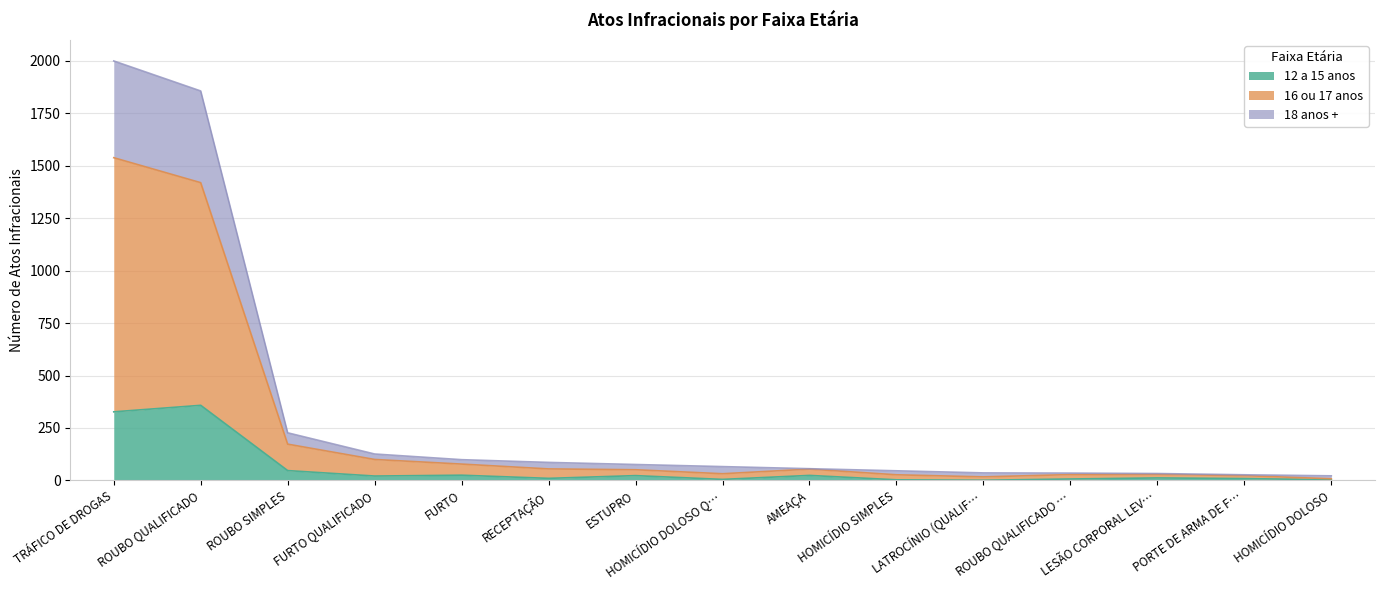

The value of 12 a 15 anos at TRÁFICO DE DROGAS is 104. True or false?

False